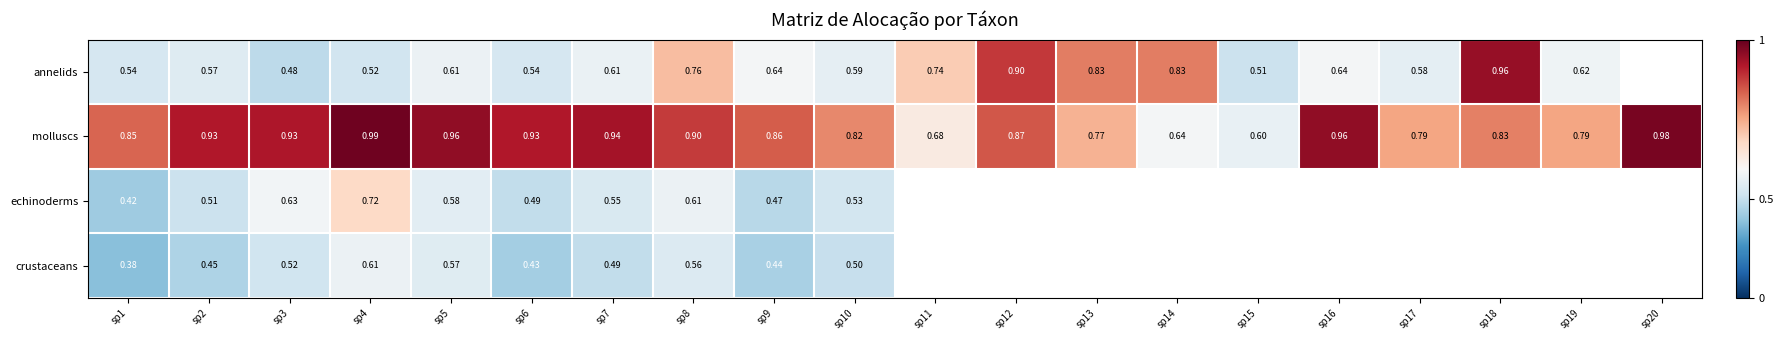

Is the value of echinoderms at sp8 greater than the value of annelids at sp4?

Yes